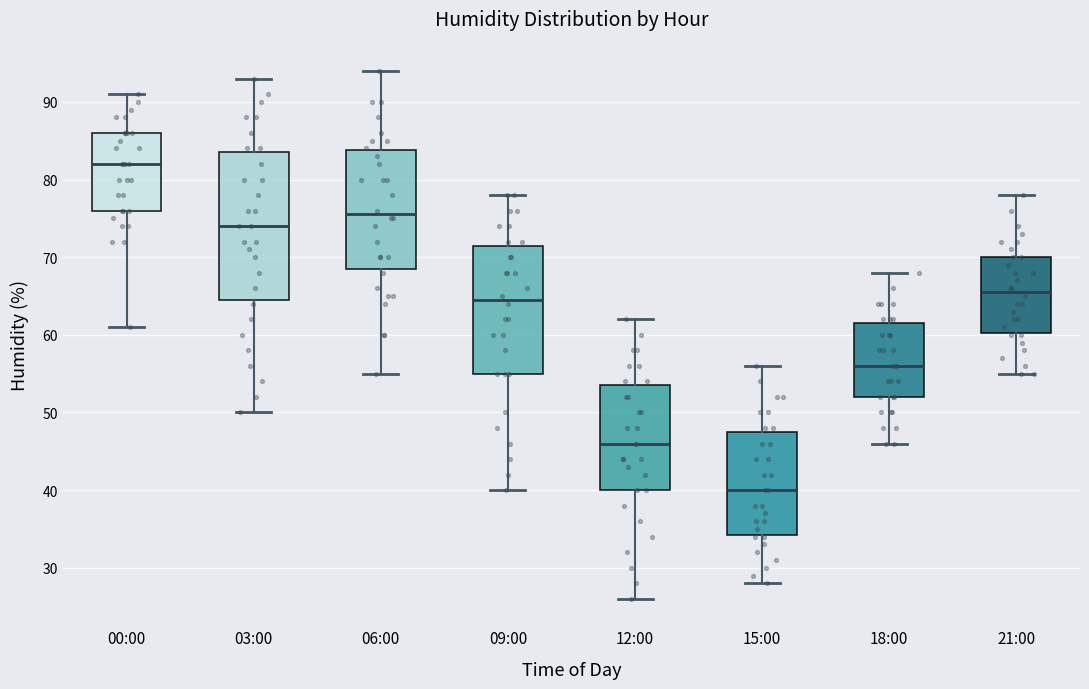

Which box's median line is the highest?

00:00